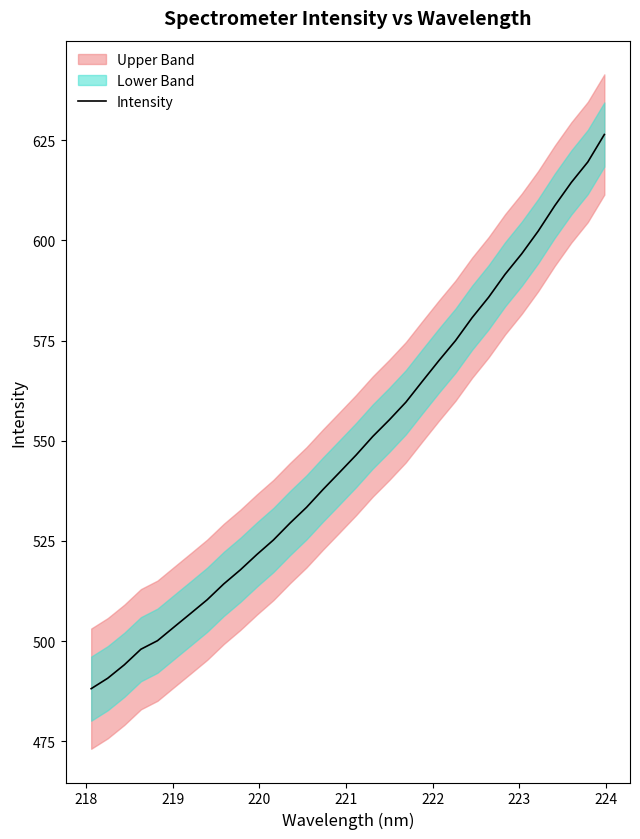

What is the difference between the maximum and minimum values?

138.3